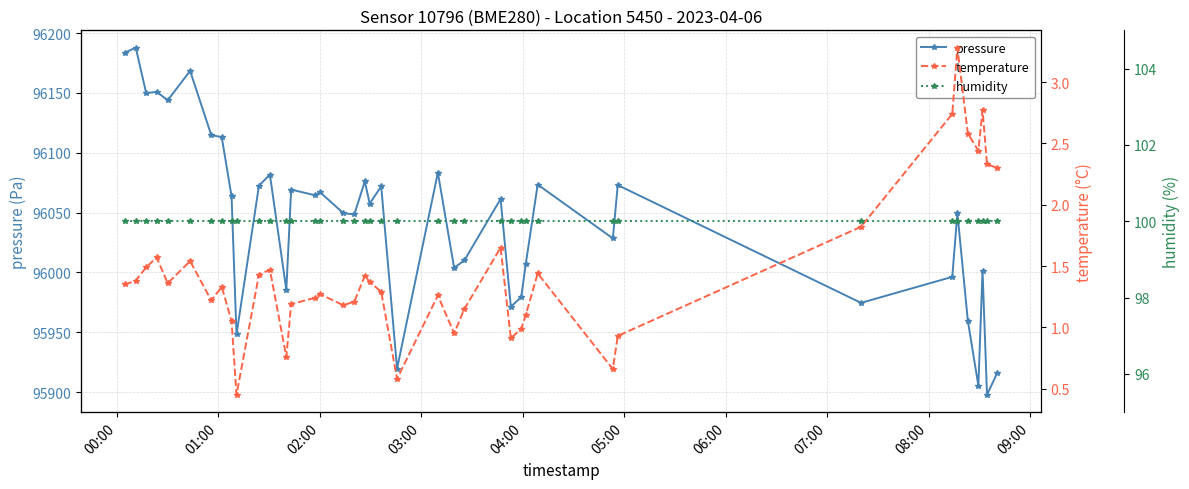

In temperature, how many points are higher than both neighbors (excluding endpoints)?

11